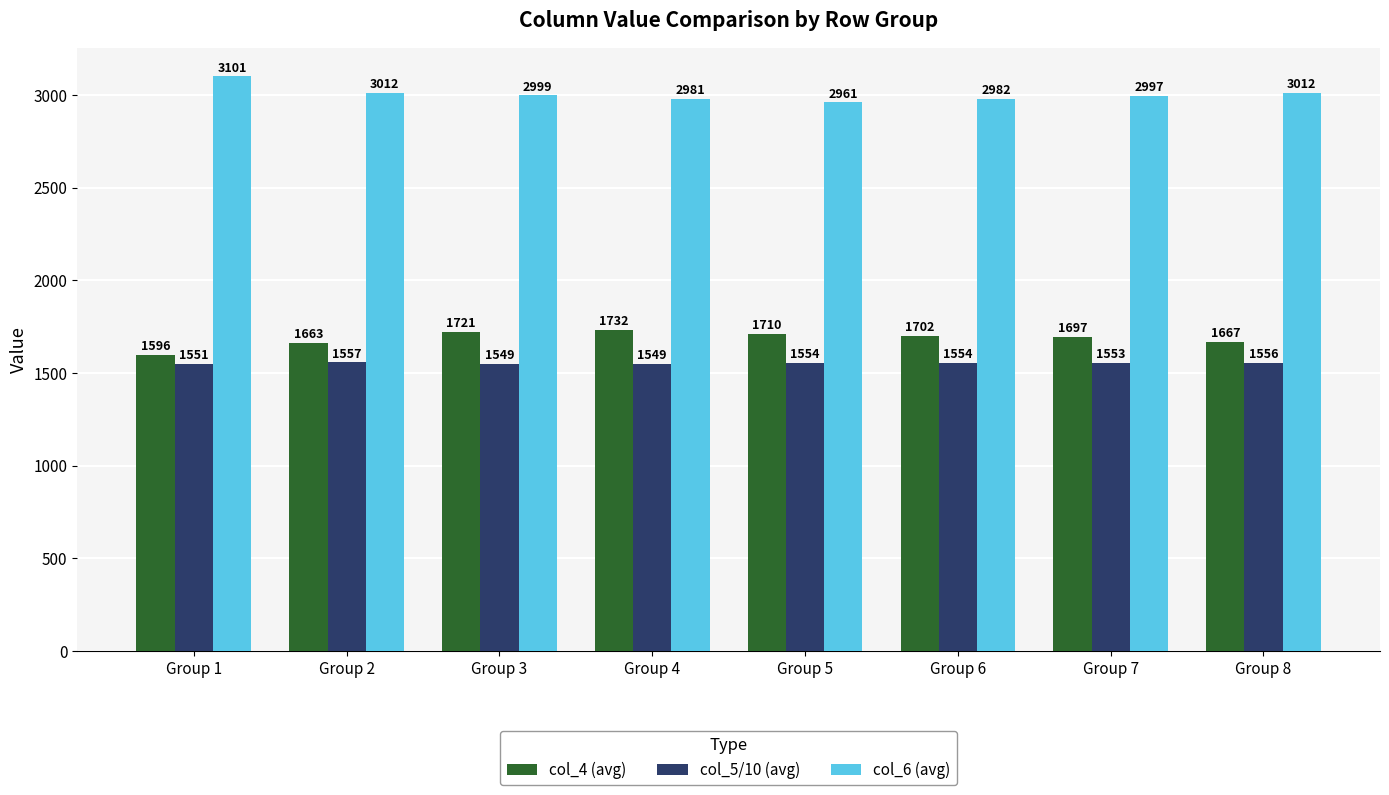

Read the col_4 (avg) value at Group 2.

1663